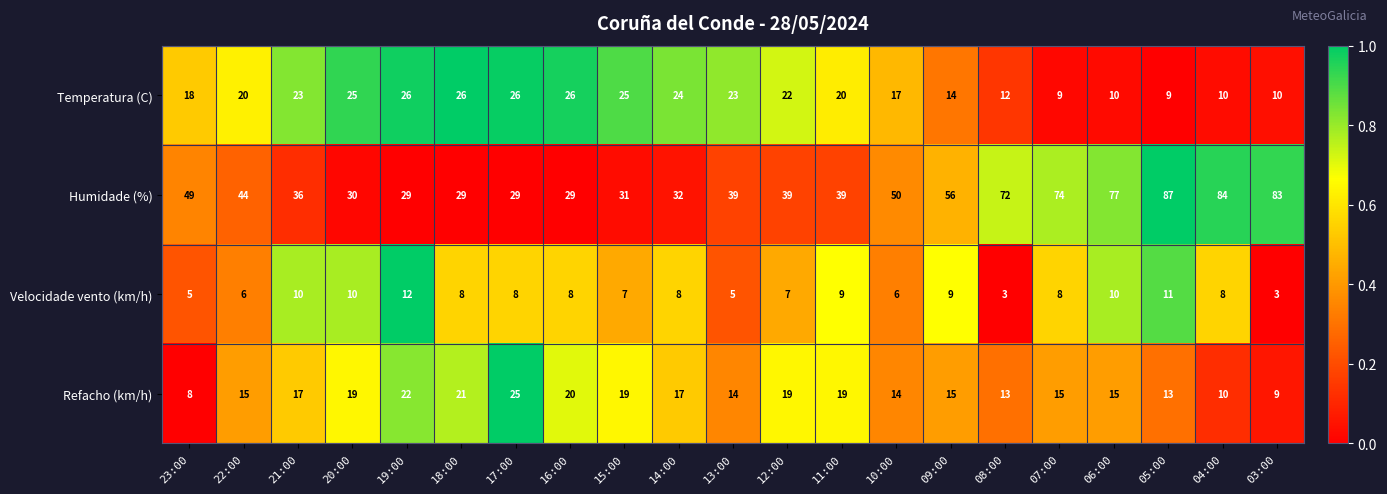

Is it true that Refacho (km/h) equals 8 at 23:00?

True